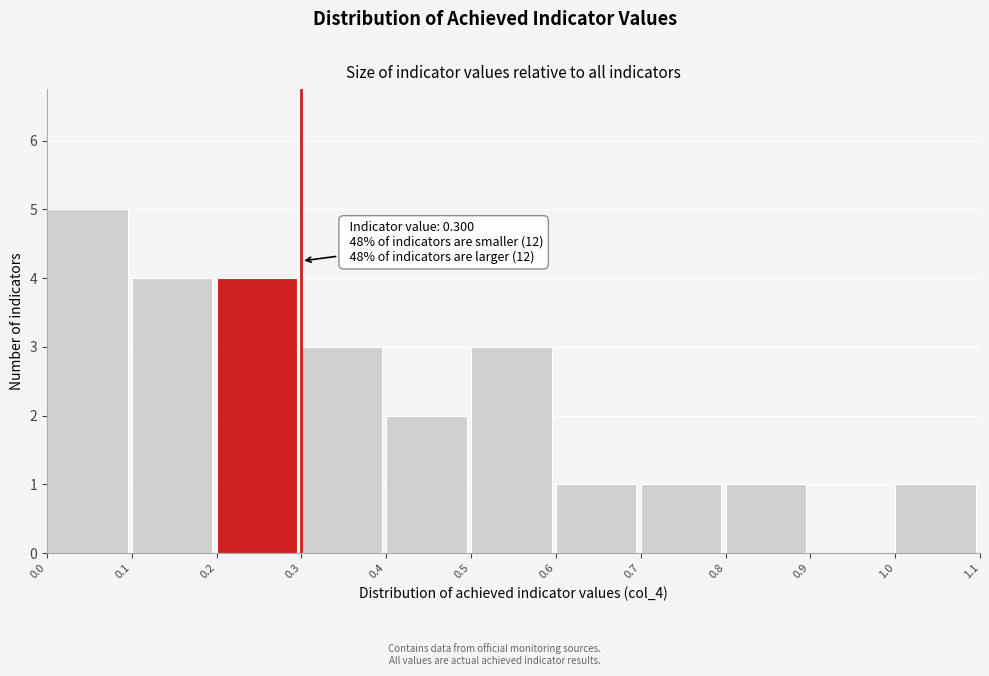

Which range on the x-axis has the tallest bar?

0.0 to 0.1